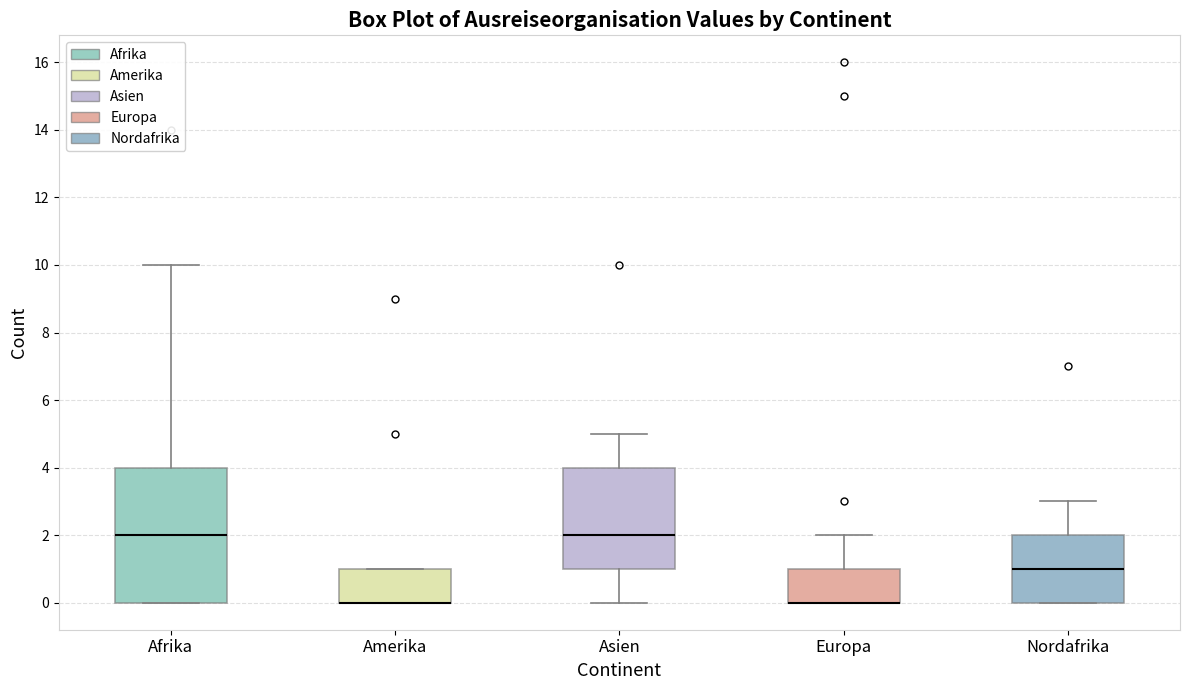

Reading left to right, read every box against the y-axis: the position of its median line, the range the box covers, and the ends of its whiskers. The values are not printed on the chart, so give them approximately, as read against the axis.

Afrika: median 2, box 0 to 4, whiskers 0 to 10
Amerika: median 0 (drawn on the box's lower edge), box 0 to 1, whiskers 0 to 1
Asien: median 2, box 1 to 4, whiskers 0 to 5
Europa: median 0 (drawn on the box's lower edge), box 0 to 1, whiskers 0 to 2
Nordafrika: median 1, box 0 to 2, whiskers 0 to 3